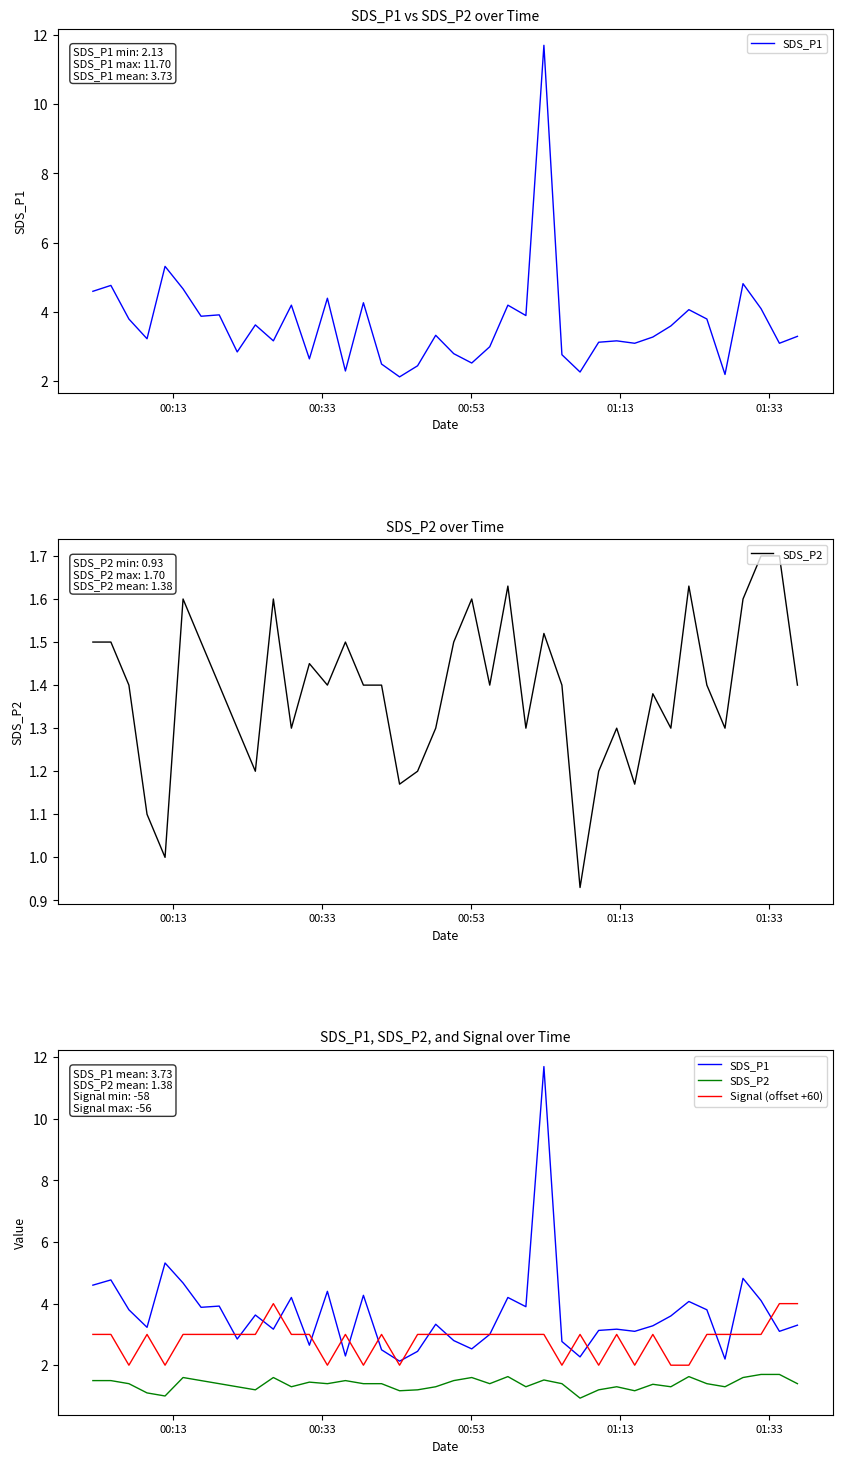

Which series has the largest range (max minus min)?

SDS_P1